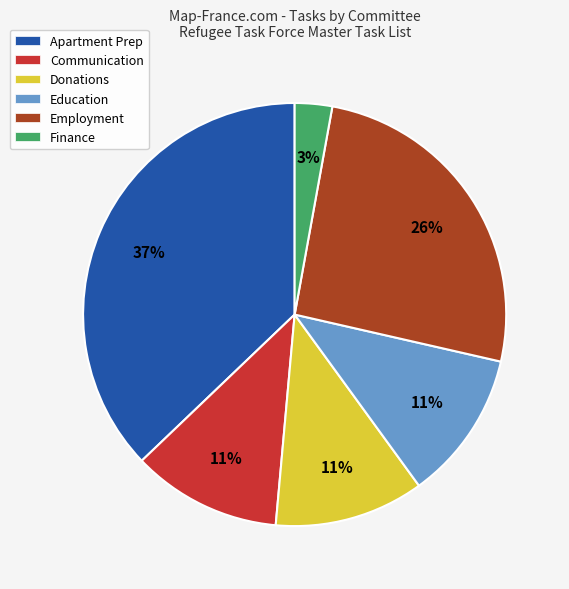

True or false: Employment accounts for 2% of the total.

False